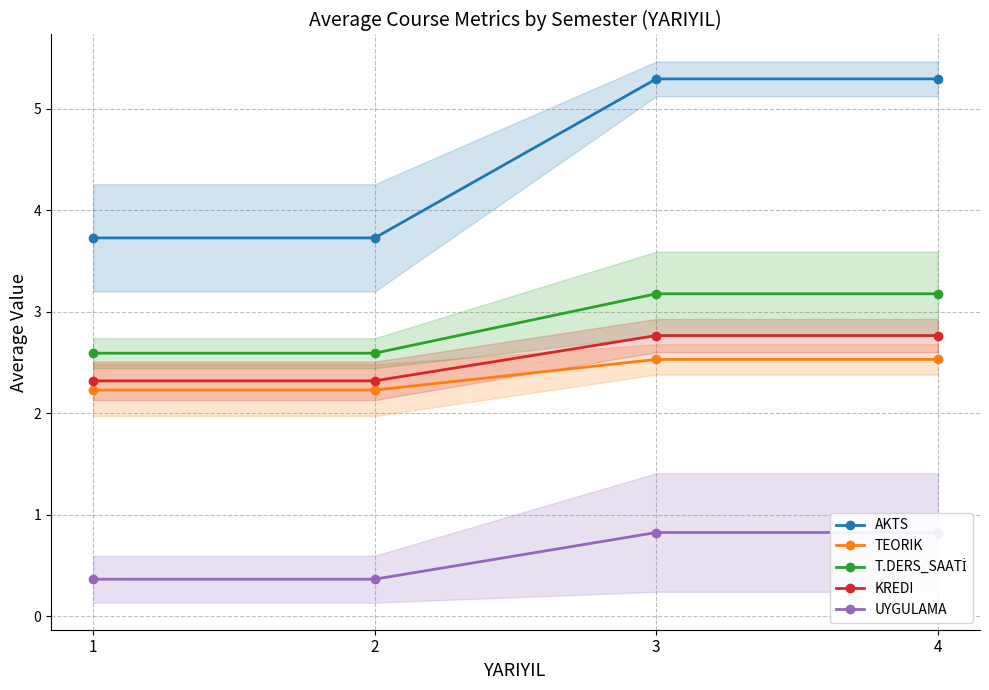

Rank the categories by TEORIK value from highest to lowest.

3, 4, 1, 2